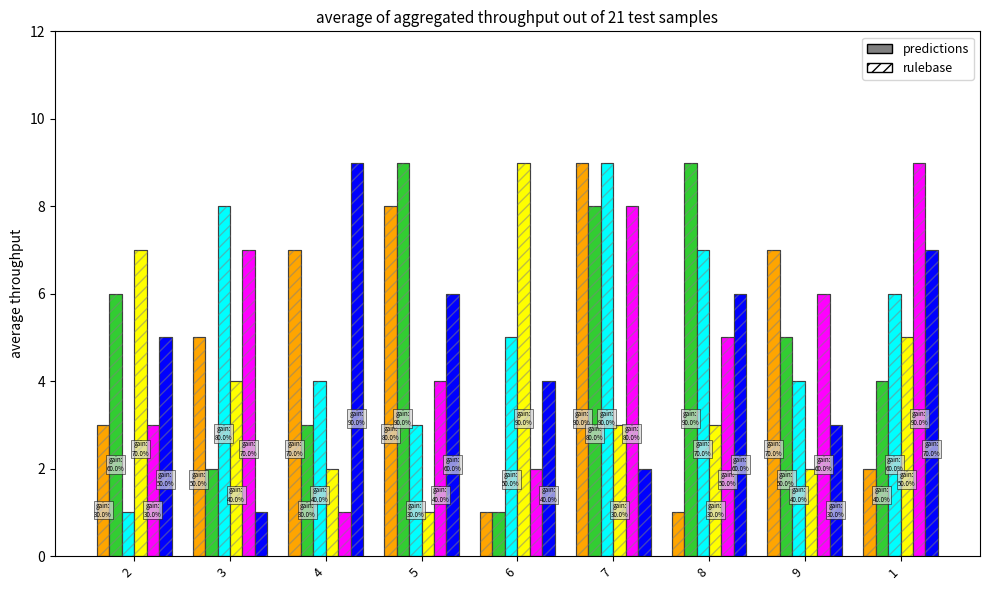

What is the sum of the col_4 values at 4 and 7?

9